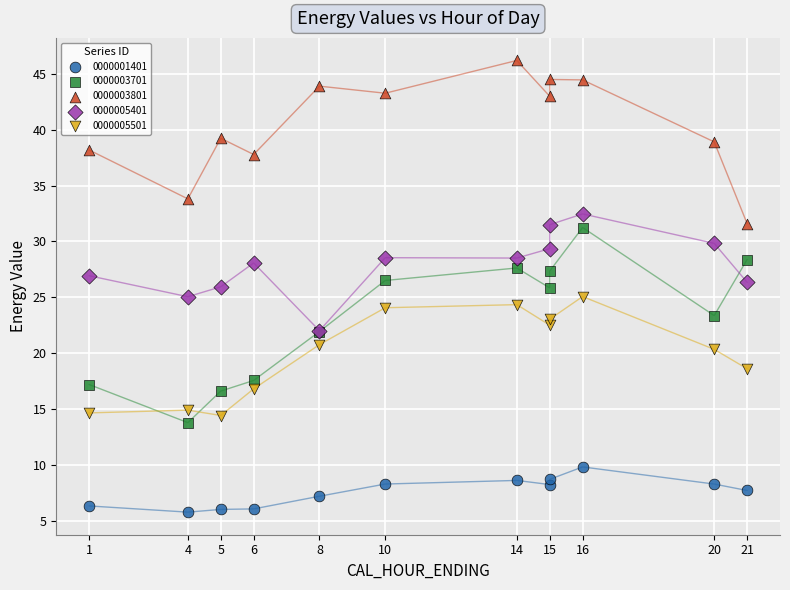

Which series reaches the maximum Y coordinate?

0000003801